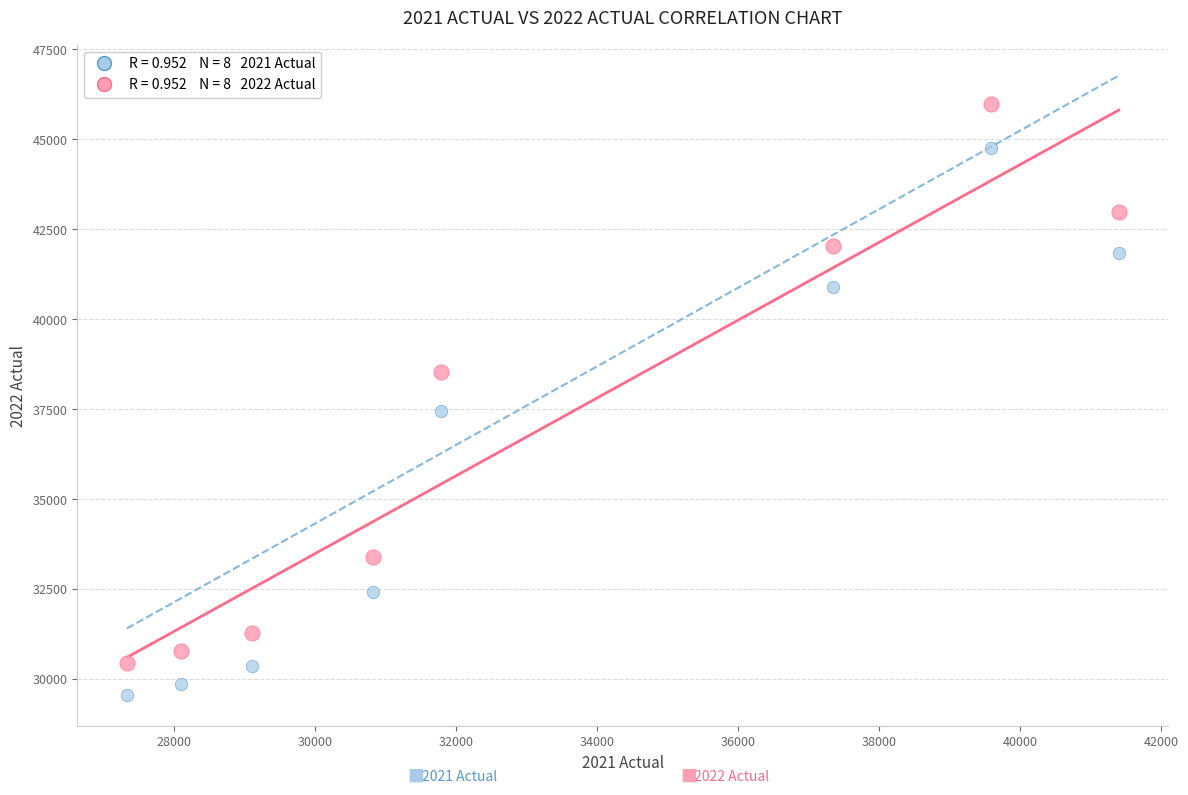

Across all series, what Y value is closest to 37759?

37464.3